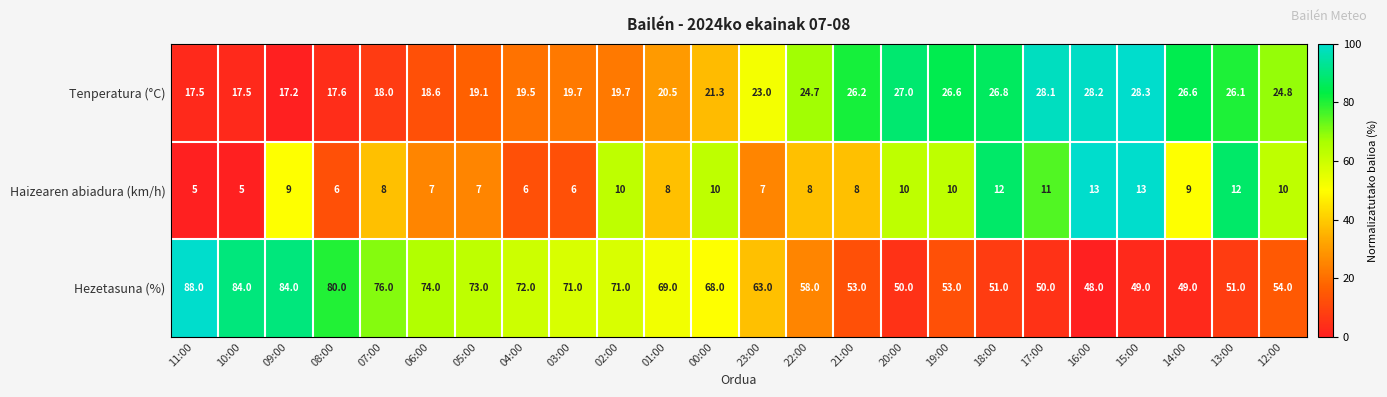

Where does the Hezetasuna (%) series first go above 68?

11:00